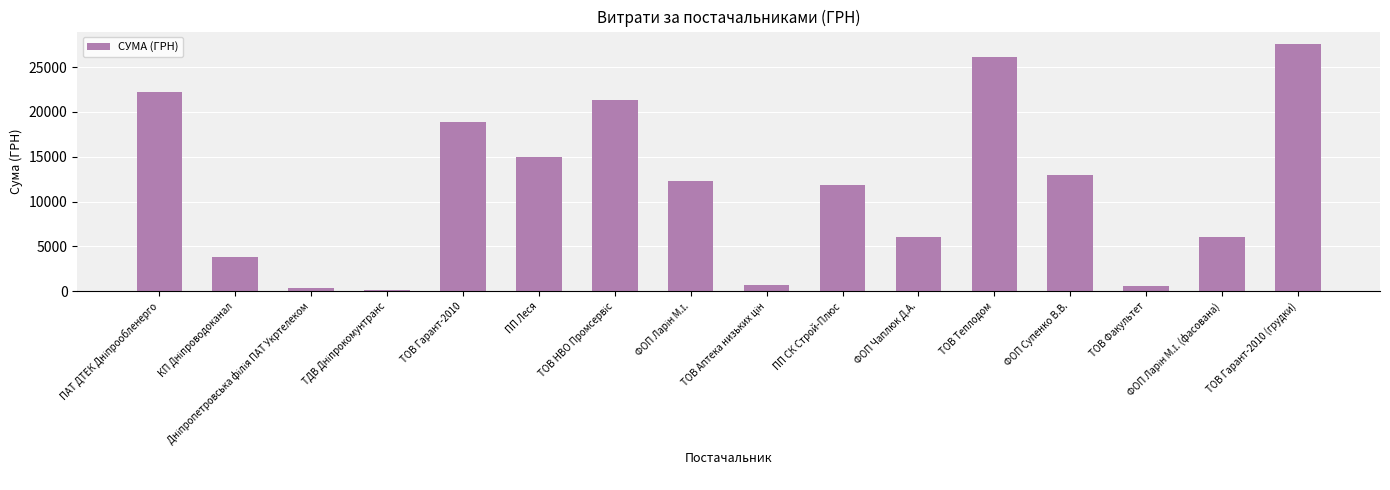

True or false: the data shows 14950.8 at ПП Леся.

True